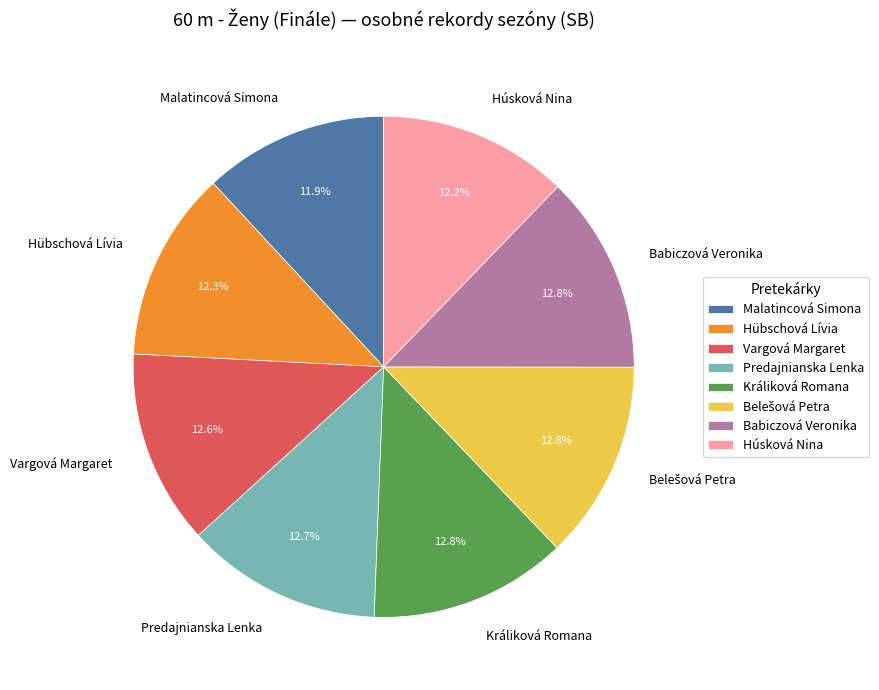

Is there any slice that represents more than half of the pie?

No